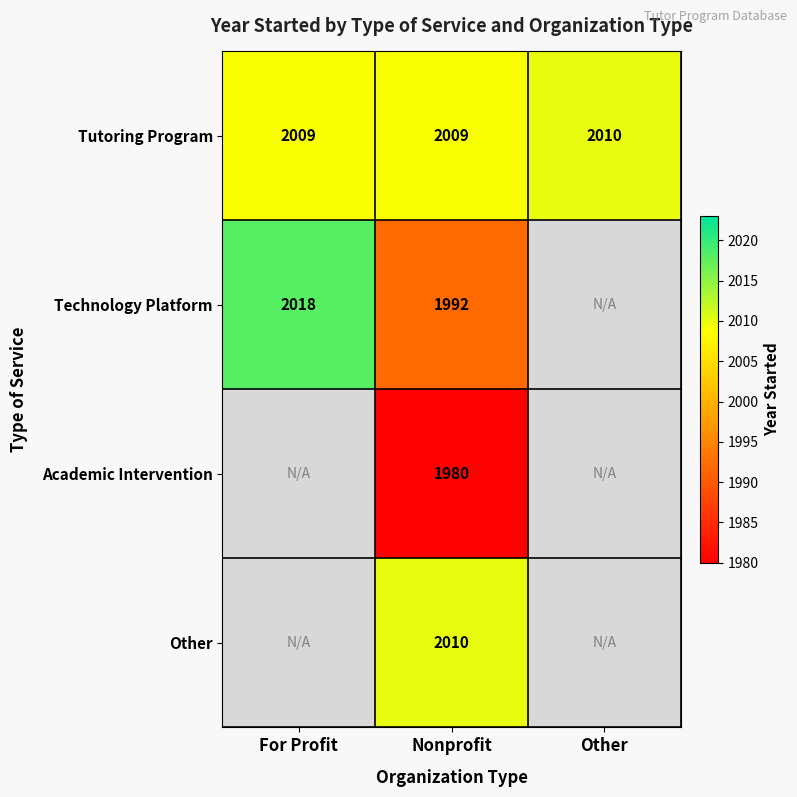

At which category does the chart reach its minimum across all series?

Nonprofit